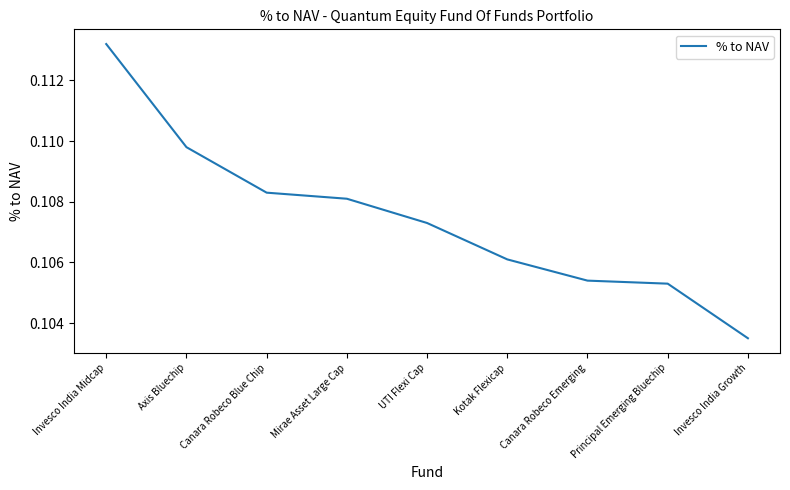

Which category has the lowest value across all series?

Invesco India Growth